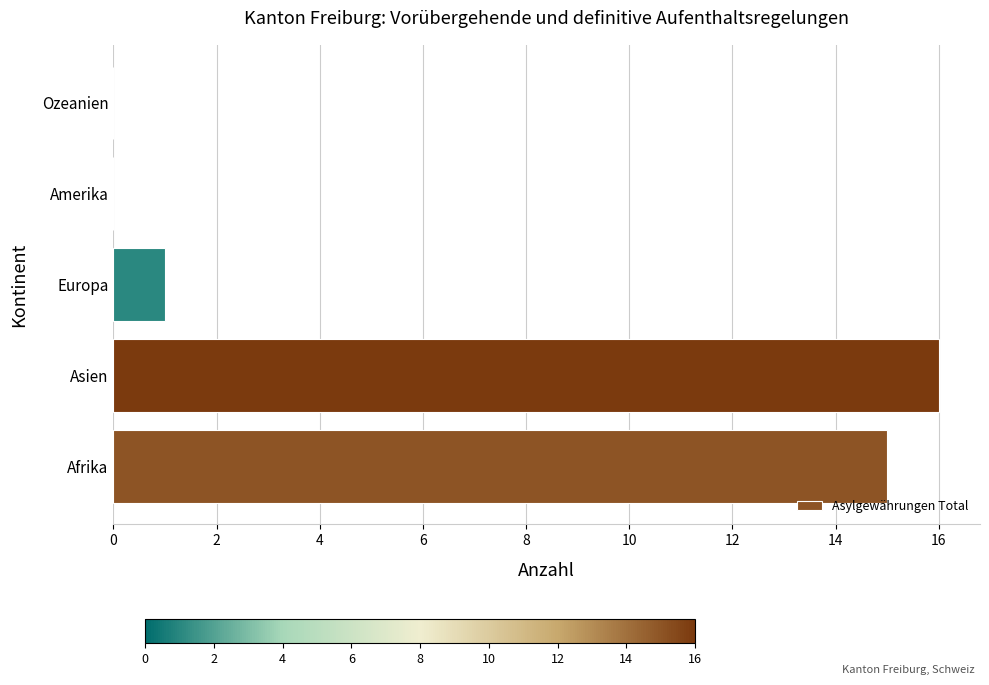

What is the sum of all values?

32